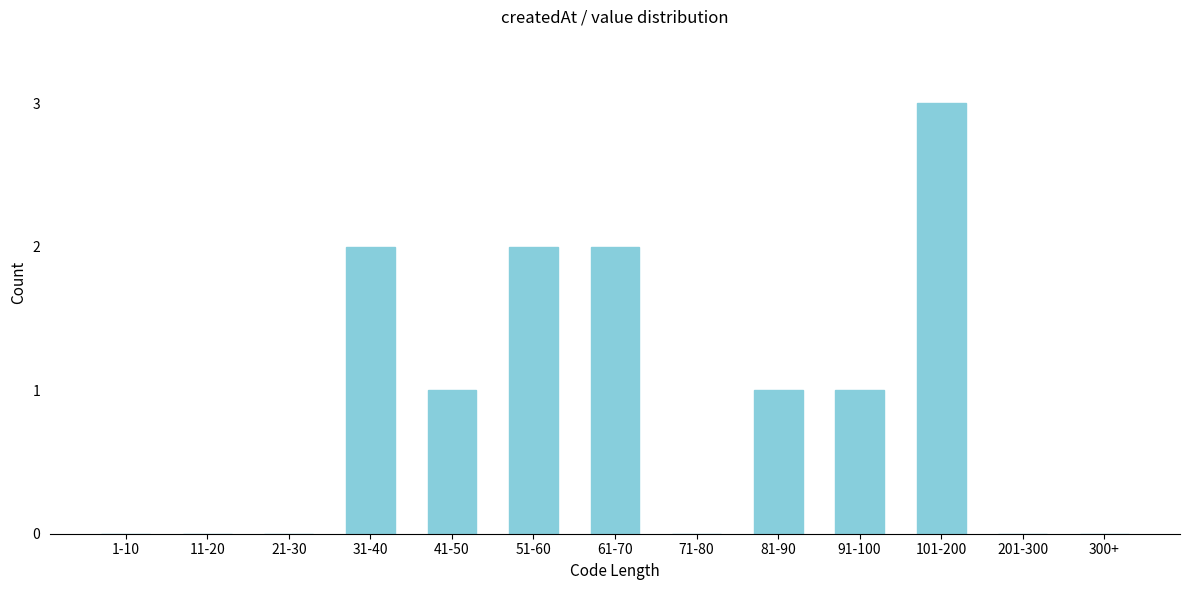

Reading right to left, list all the values displayed in this chart.

300+=0	201-300=0	101-200=3	91-100=1	81-90=1	71-80=0	61-70=2	51-60=2	41-50=1	31-40=2	21-30=0	11-20=0	1-10=0